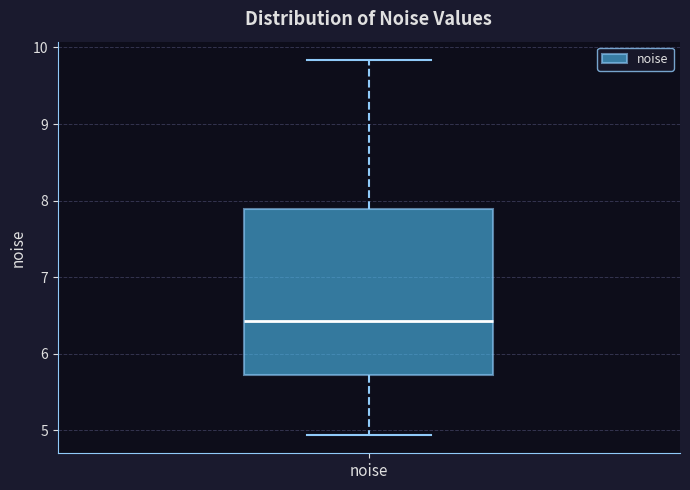

Read this box plot against the y-axis: the position of the median line, the range covered by the box, and the ends of both whiskers. The values are not printed on the chart, so give them approximately, as read against the axis.

median 6.4, box 5.7 to 7.9, whiskers 4.9 to 9.8